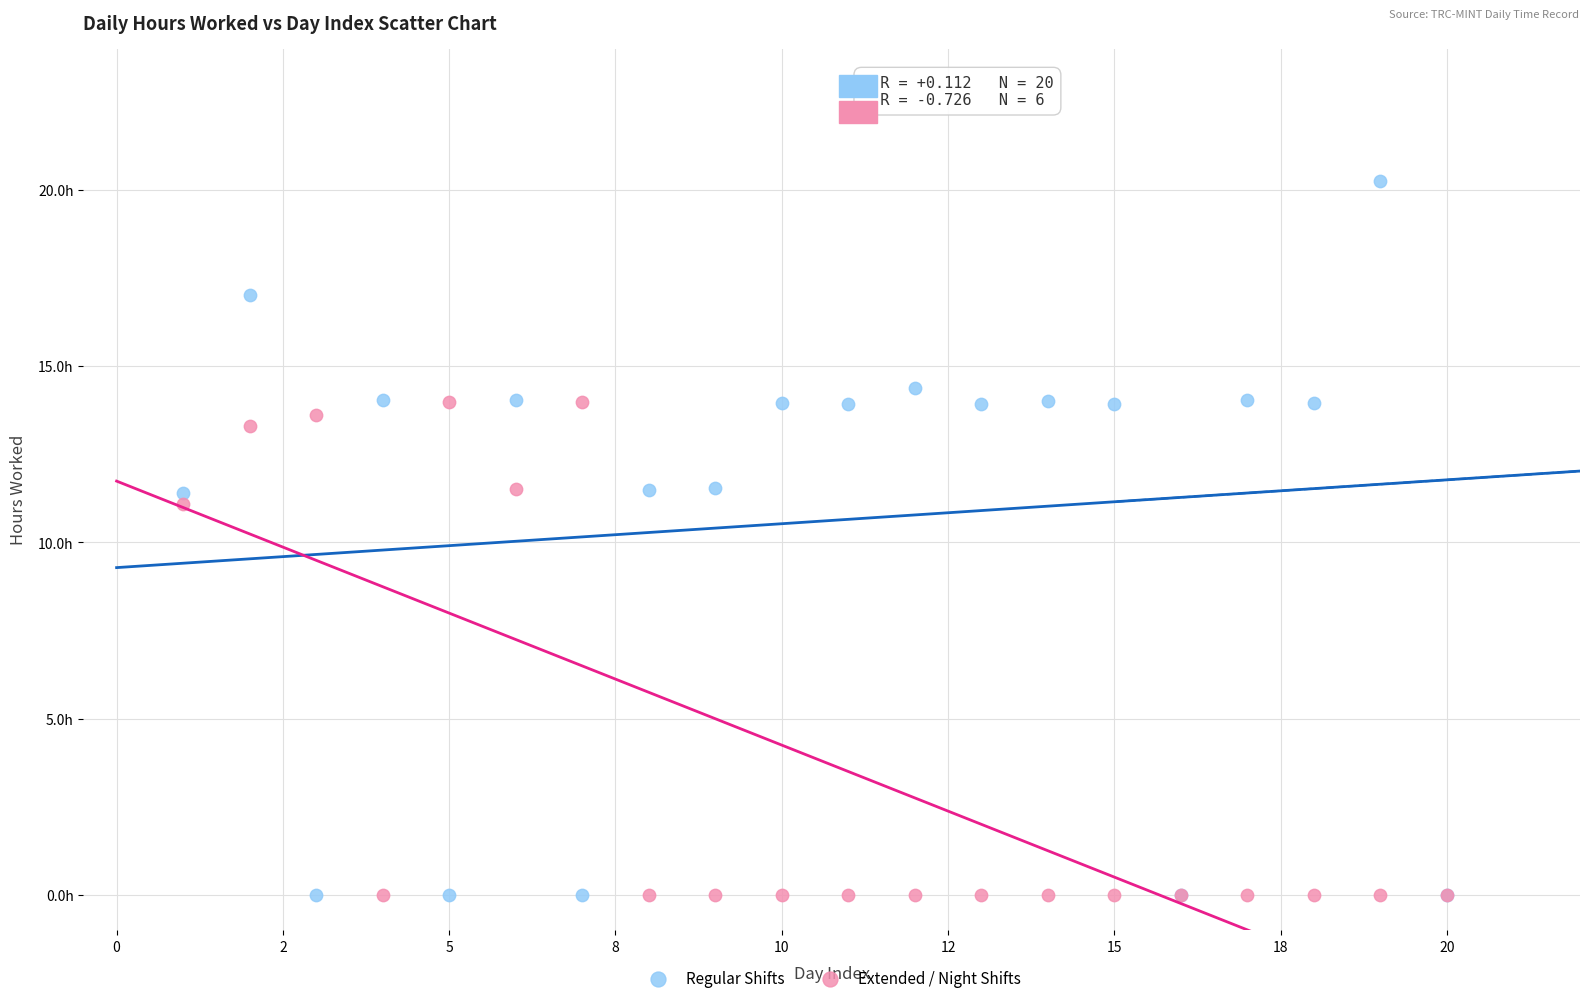

What are all the series names shown in the legend?

Regular Shifts, Extended / Night Shifts